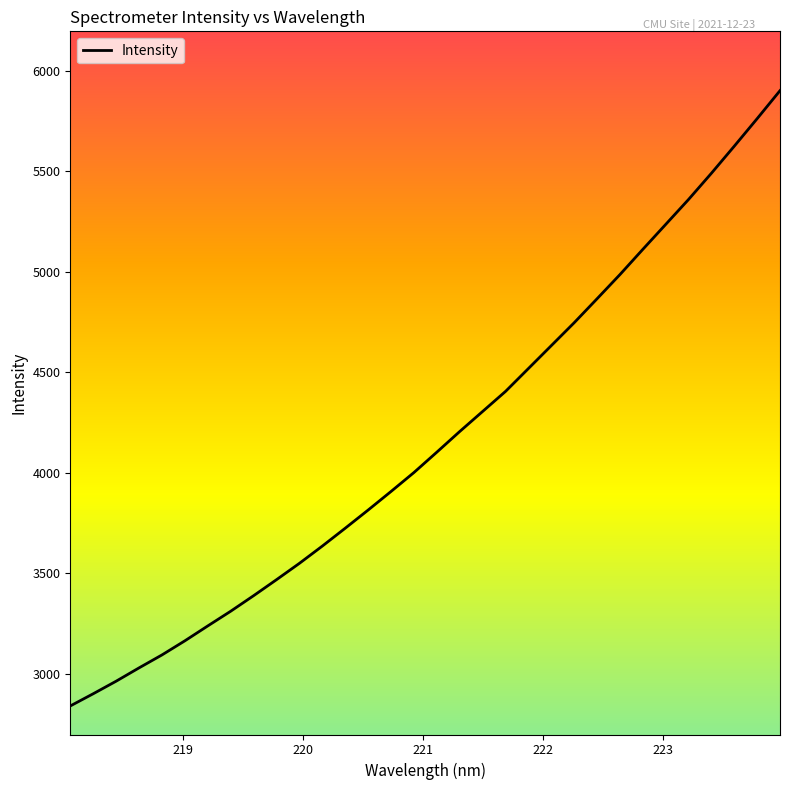

How many series are shown in this chart?

1